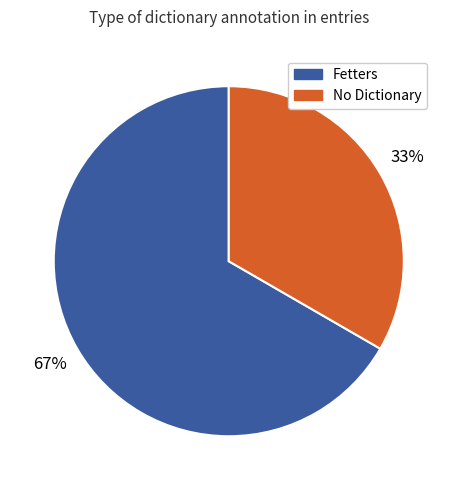

How many segments does this pie chart have?

2